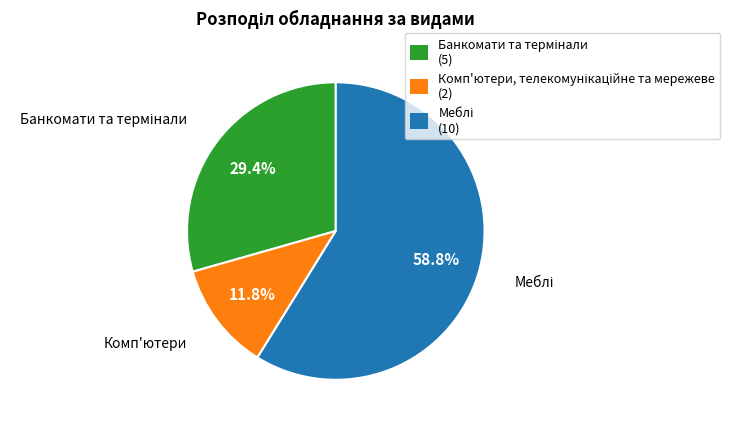

Is there a majority slice in this chart?

Yes